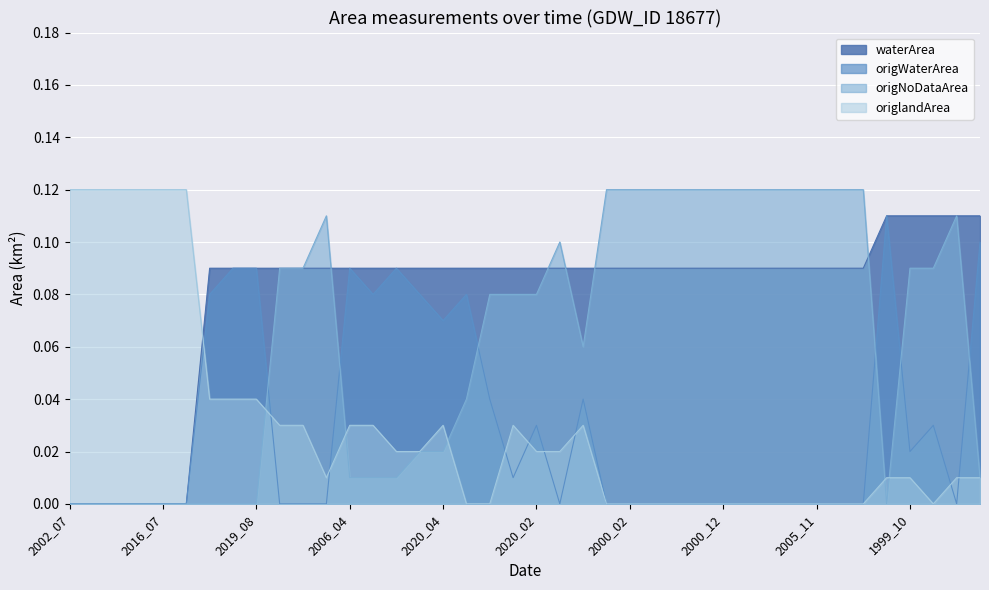

What is the spread (max minus min) of values at 2005_01?

0.1